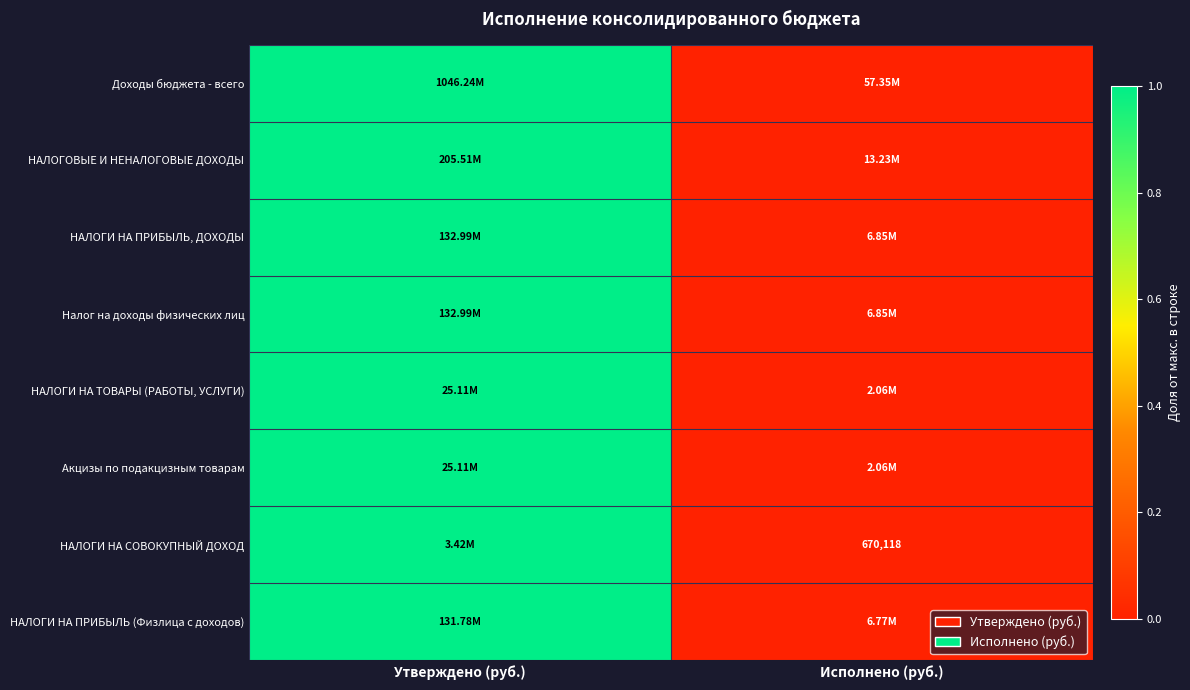

How many series are shown in this chart?

8